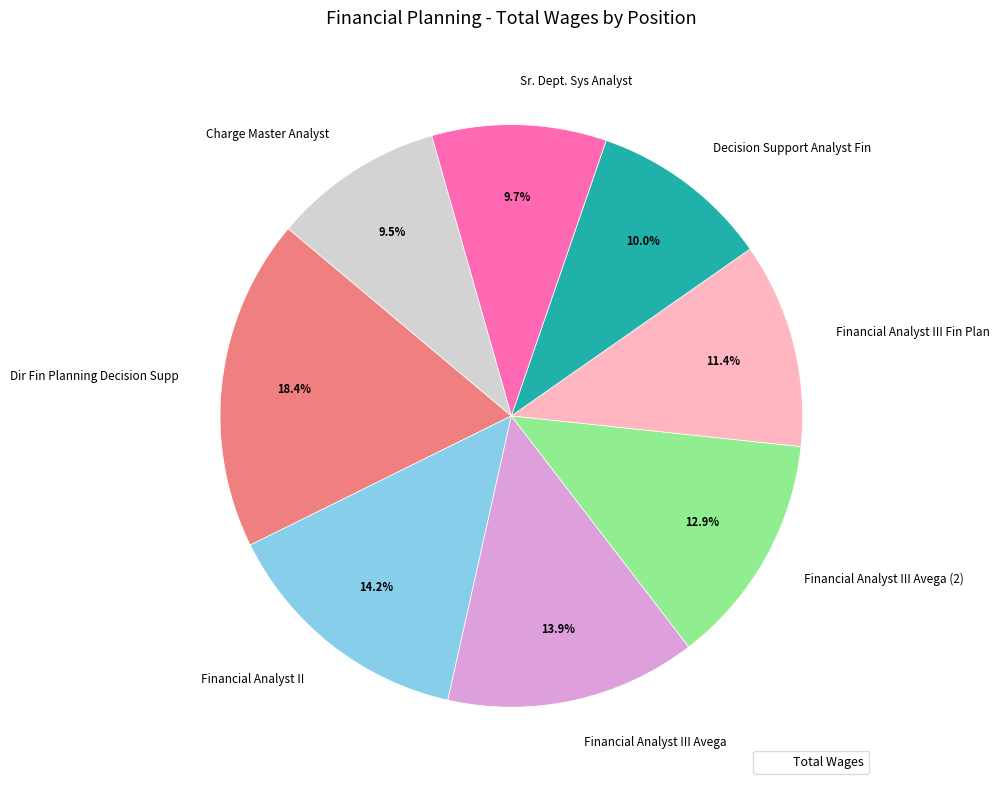

Is Financial Analyst II the majority of the pie?

No